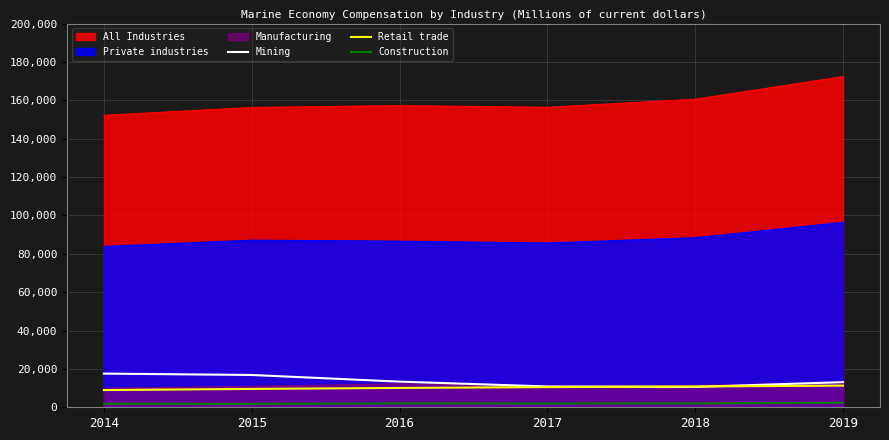

How many interior local valleys does the Mining series have?

1